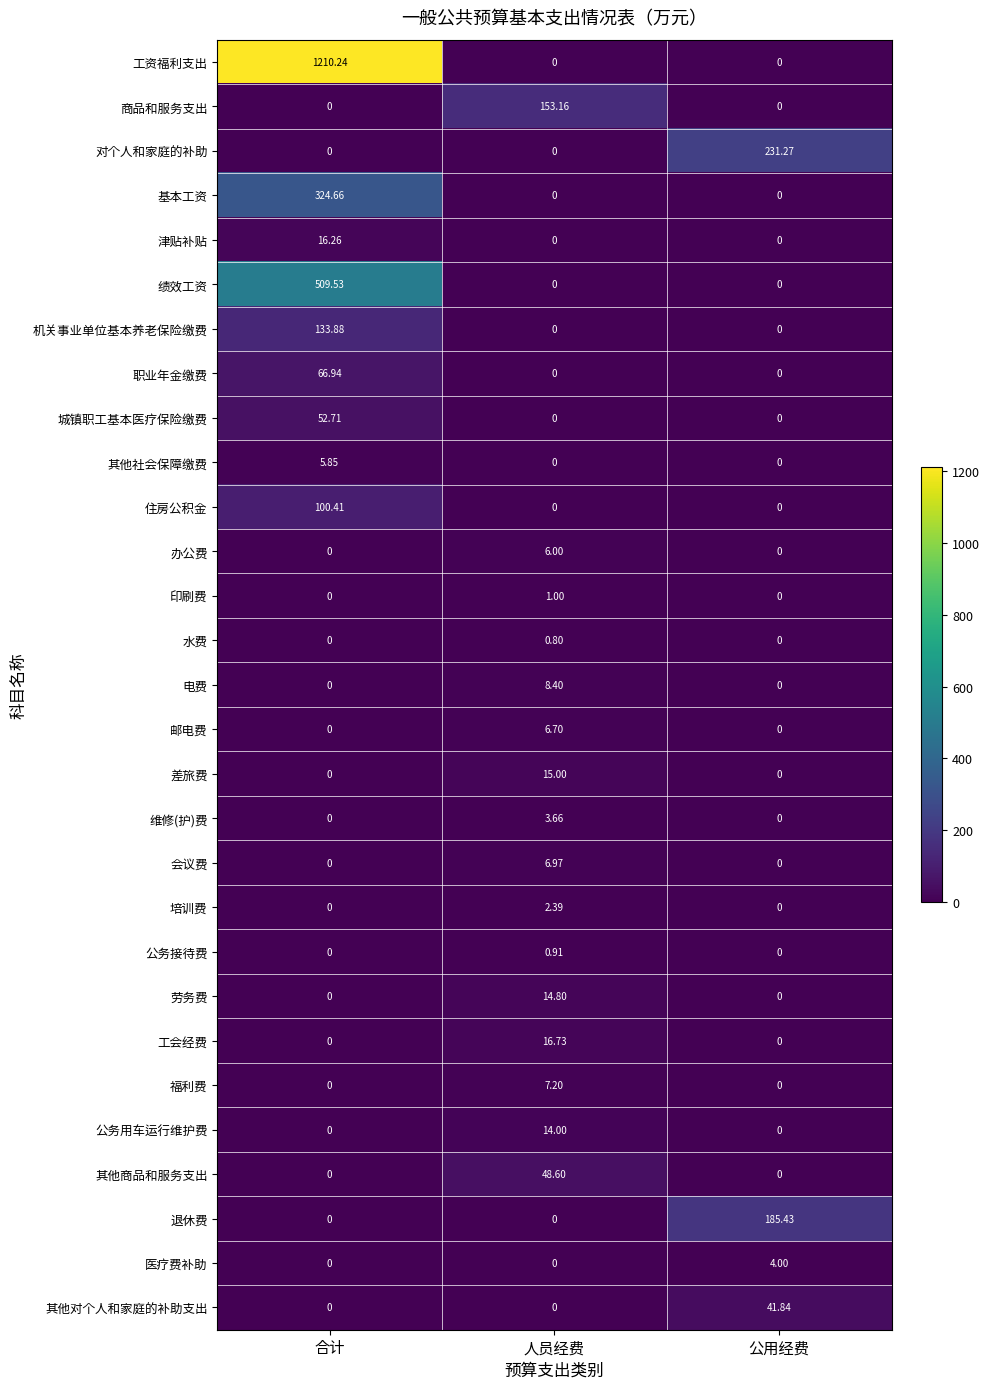

At which category is the sum across all series the highest?

合计